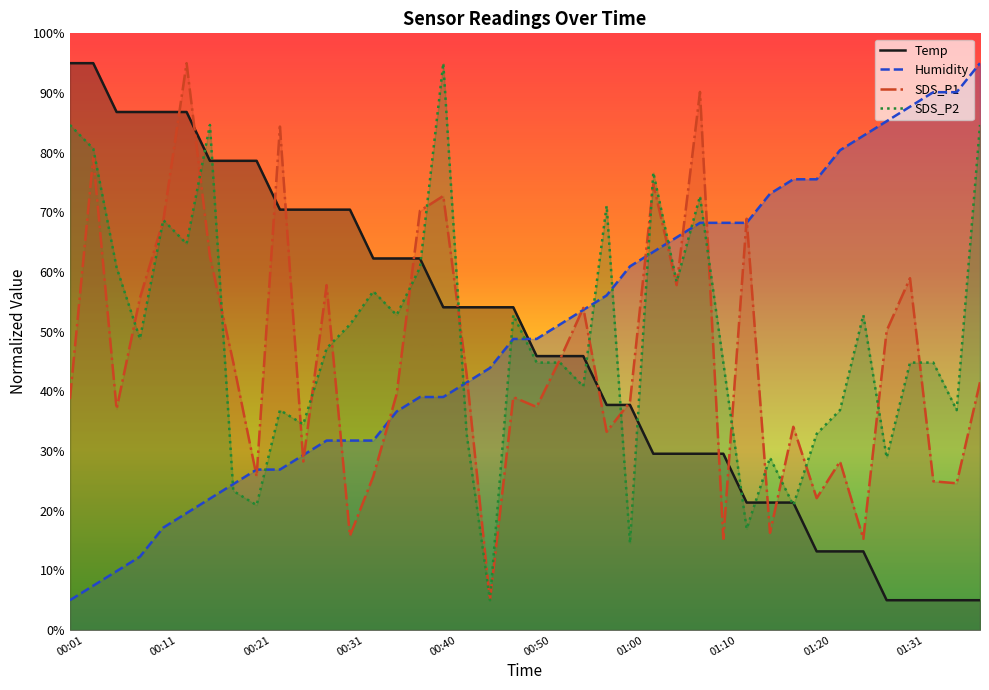

Reading left to right, extract all data points from this chart.

Temp: 00:01=95.0	00:04=95.0	00:06=86.8	00:09=86.8	00:11=86.8	00:13=86.8	00:16=78.6	00:18=78.6	00:21=78.6	00:23=70.5	00:26=70.5	00:28=70.5	00:31=70.5	00:33=62.3	00:35=62.3	00:38=62.3	00:40=54.1	00:43=54.1	00:45=54.1	00:48=54.1	00:50=45.9	00:52=45.9	00:55=45.9	00:57=37.7	01:00=37.7	01:02=29.5	01:05=29.5	01:07=29.5	01:10=29.5	01:13=21.4	01:15=21.4	01:18=21.4	01:20=13.2	01:23=13.2	01:26=13.2	01:28=5.0	01:31=5.0	01:33=5.0	01:36=5.0	01:38=5.0
Humidity: 00:01=5.0	00:04=7.4	00:06=9.9	00:09=12.3	00:11=17.2	00:13=19.6	00:16=22.0	00:18=24.5	00:21=26.9	00:23=26.9	00:26=29.3	00:28=31.8	00:31=31.8	00:33=31.8	00:35=36.6	00:38=39.1	00:40=39.1	00:43=41.5	00:45=43.9	00:48=48.8	00:50=48.8	00:52=51.2	00:55=53.6	00:57=56.1	01:00=60.9	01:02=63.4	01:05=65.8	01:07=68.2	01:10=68.2	01:13=68.2	01:15=73.1	01:18=75.5	01:20=75.5	01:23=80.4	01:26=82.8	01:28=85.3	01:31=87.7	01:33=90.1	01:36=90.1	01:38=95.0
SDS_P1: 00:01=38.7	00:04=79.2	00:06=37.0	00:09=55.6	00:11=68.6	00:13=95.0	00:16=62.6	00:18=44.9	00:21=25.8	00:23=84.4	00:26=28.2	00:28=57.8	00:31=15.8	00:33=25.8	00:35=39.5	00:38=70.3	00:40=72.7	00:43=42.9	00:45=5.0	00:48=39.0	00:50=37.4	00:52=45.4	00:55=54.0	00:57=33.2	01:00=38.2	01:02=74.7	01:05=57.8	01:07=90.2	01:10=15.3	01:13=68.9	01:15=16.3	01:18=34.1	01:20=22.1	01:23=28.2	01:26=15.3	01:28=50.2	01:31=59.0	01:33=24.9	01:36=24.6	01:38=41.5
SDS_P2: 00:01=84.6	00:04=80.7	00:06=60.8	00:09=48.8	00:11=68.7	00:13=64.7	00:16=84.6	00:18=23.3	00:21=20.9	00:23=36.9	00:26=34.5	00:28=47.2	00:31=51.2	00:33=56.8	00:35=52.8	00:38=60.8	00:40=95.0	00:43=32.9	00:45=5.0	00:48=52.8	00:50=44.8	00:52=44.8	00:55=40.8	00:57=71.1	01:00=14.6	01:02=76.7	01:05=58.4	01:07=72.7	01:10=44.8	01:13=16.9	01:15=28.9	01:18=20.9	01:20=32.9	01:23=36.9	01:26=52.8	01:28=28.9	01:31=44.8	01:33=44.8	01:36=36.9	01:38=84.6